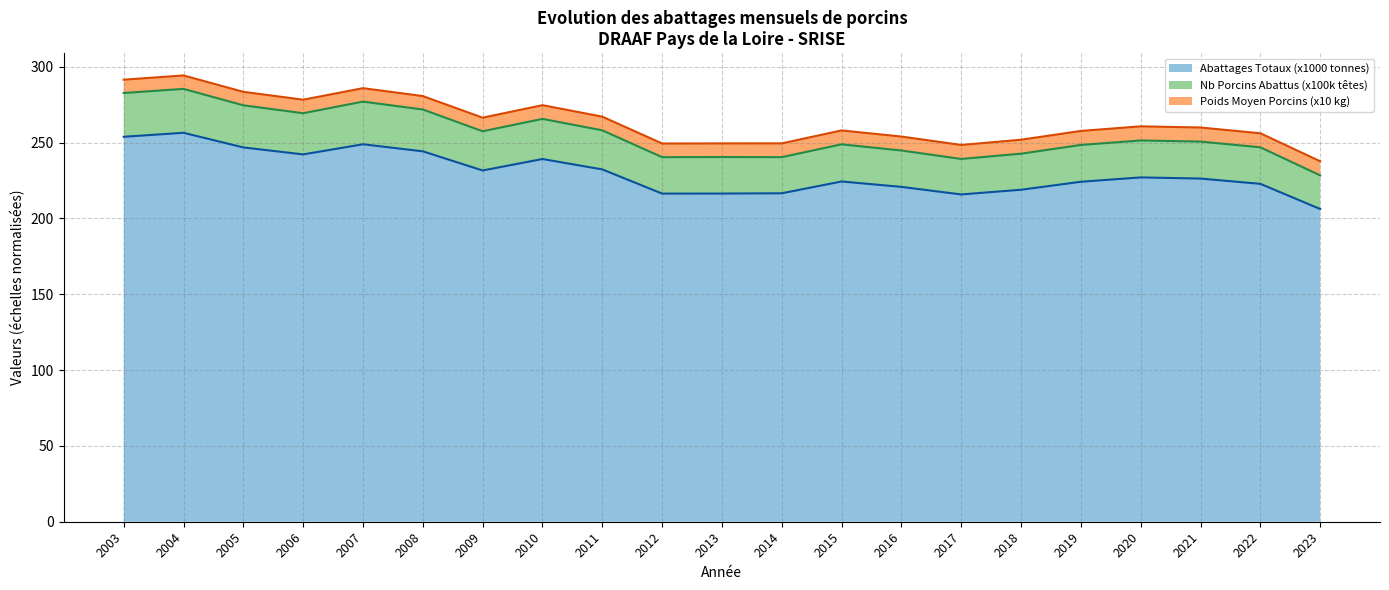

What is the total value across all series at 2020?

260.7